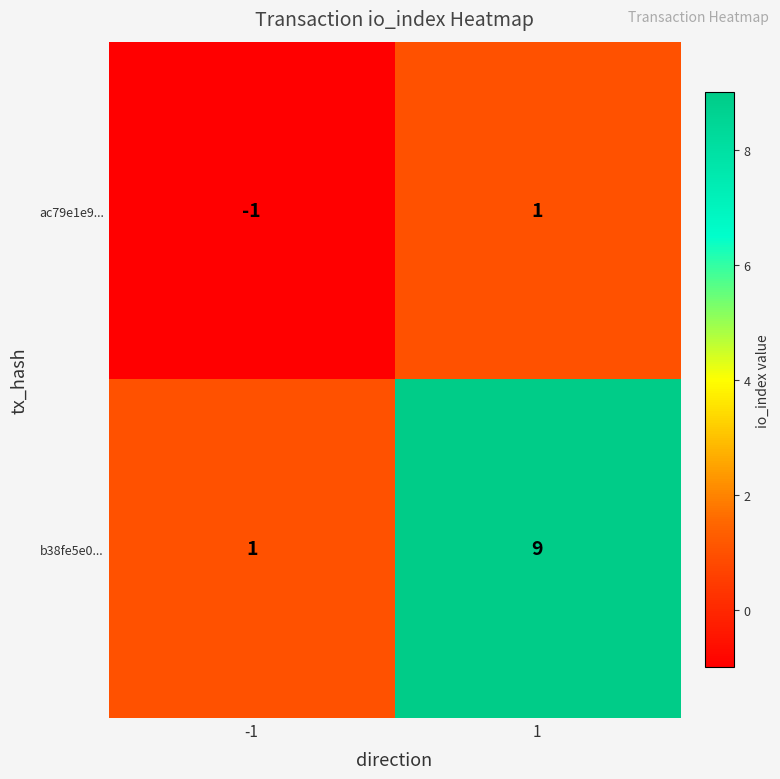

Reading right to left, transcribe all the data shown in this chart.

ac79e1e9...: 1	-1
b38fe5e0...: 9	1